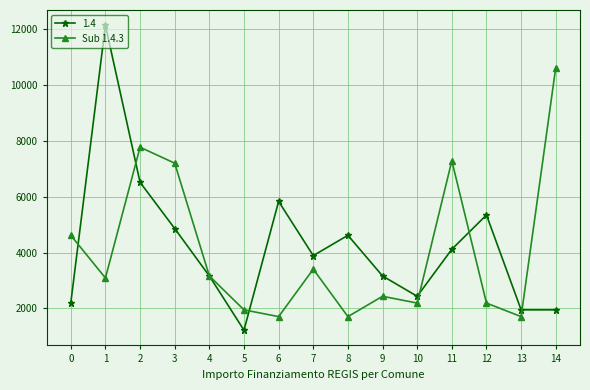

Rank the series by their maximum value, from highest to lowest.

1.4, Sub 1.4.3